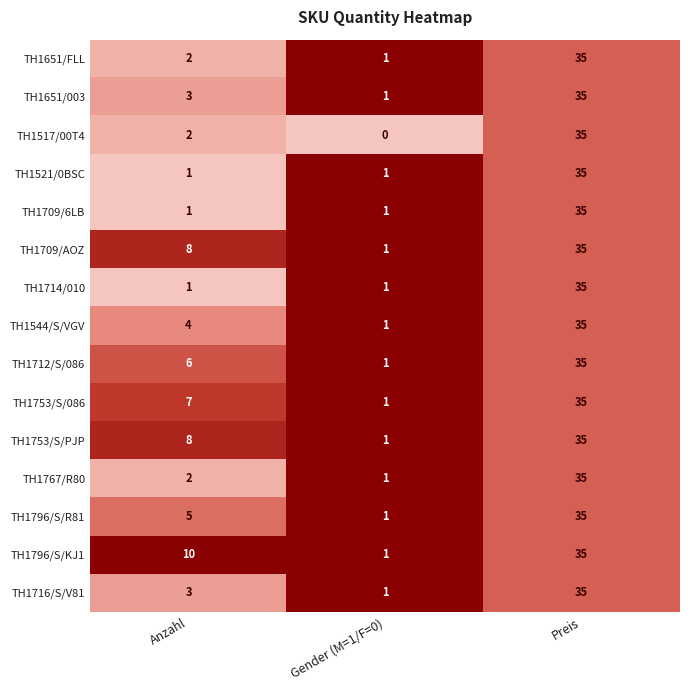

What is the difference between the highest and lowest values at Anzahl?

9